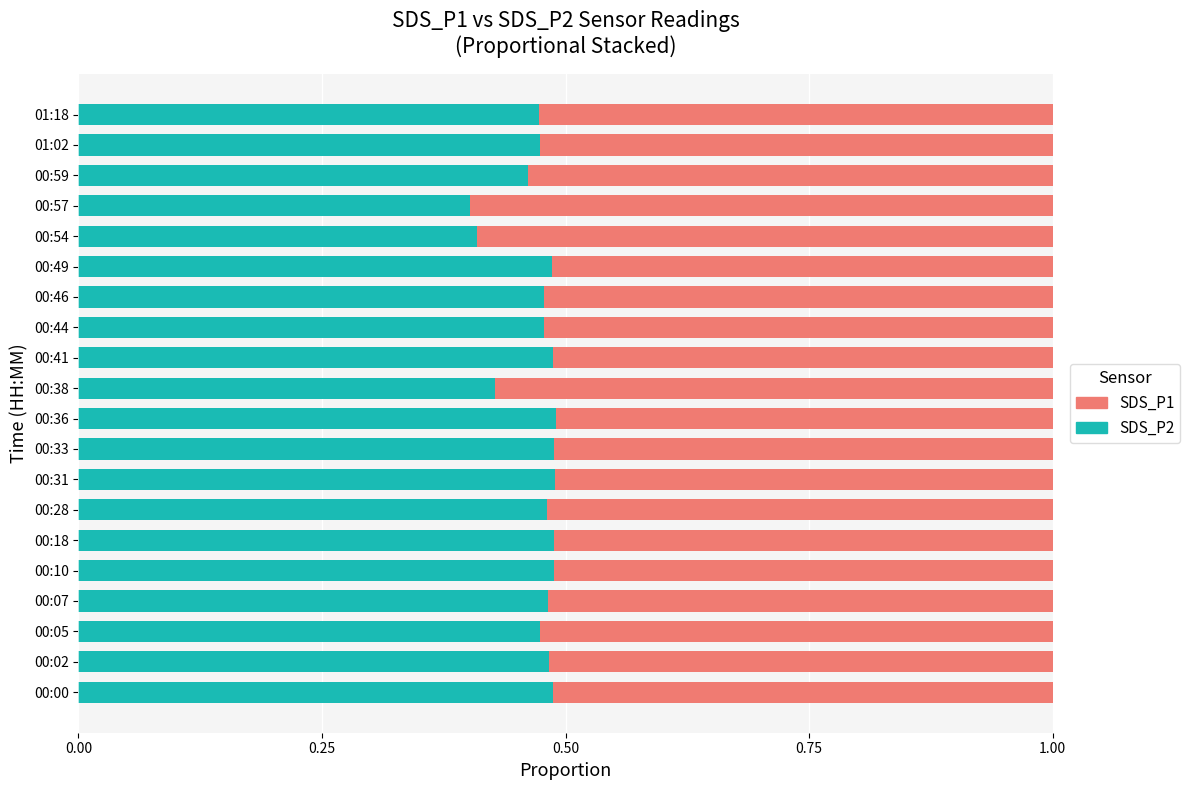

What is the total value across all series at 00:54?

1.0